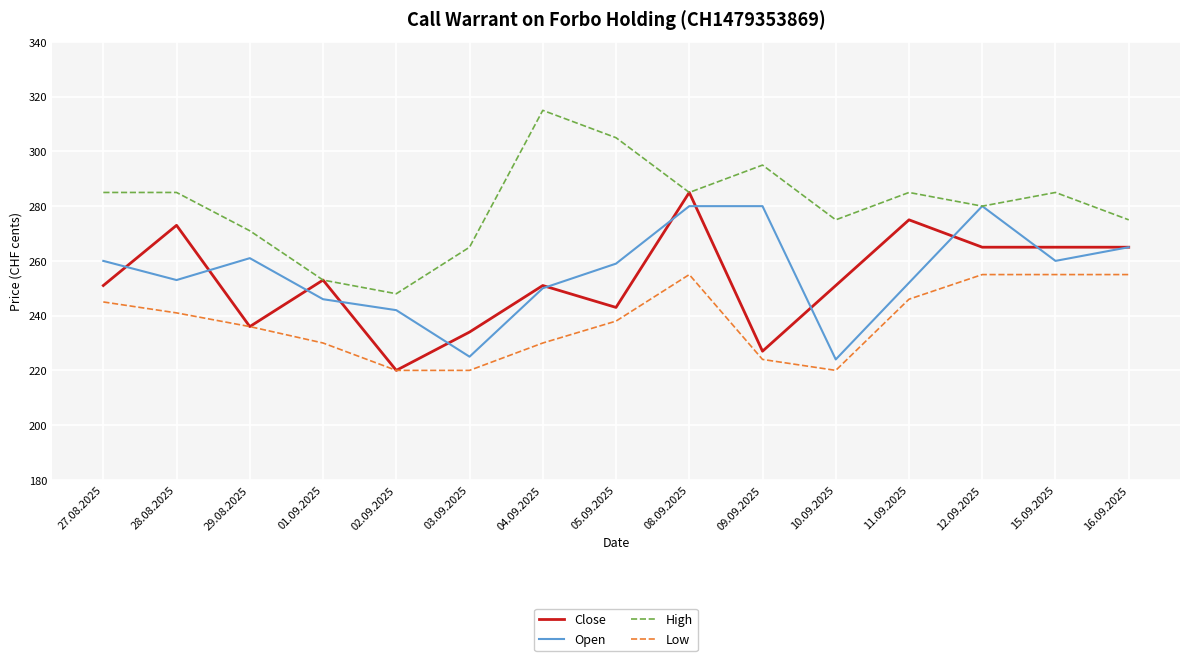

True or false: High and Low cross at least once.

False